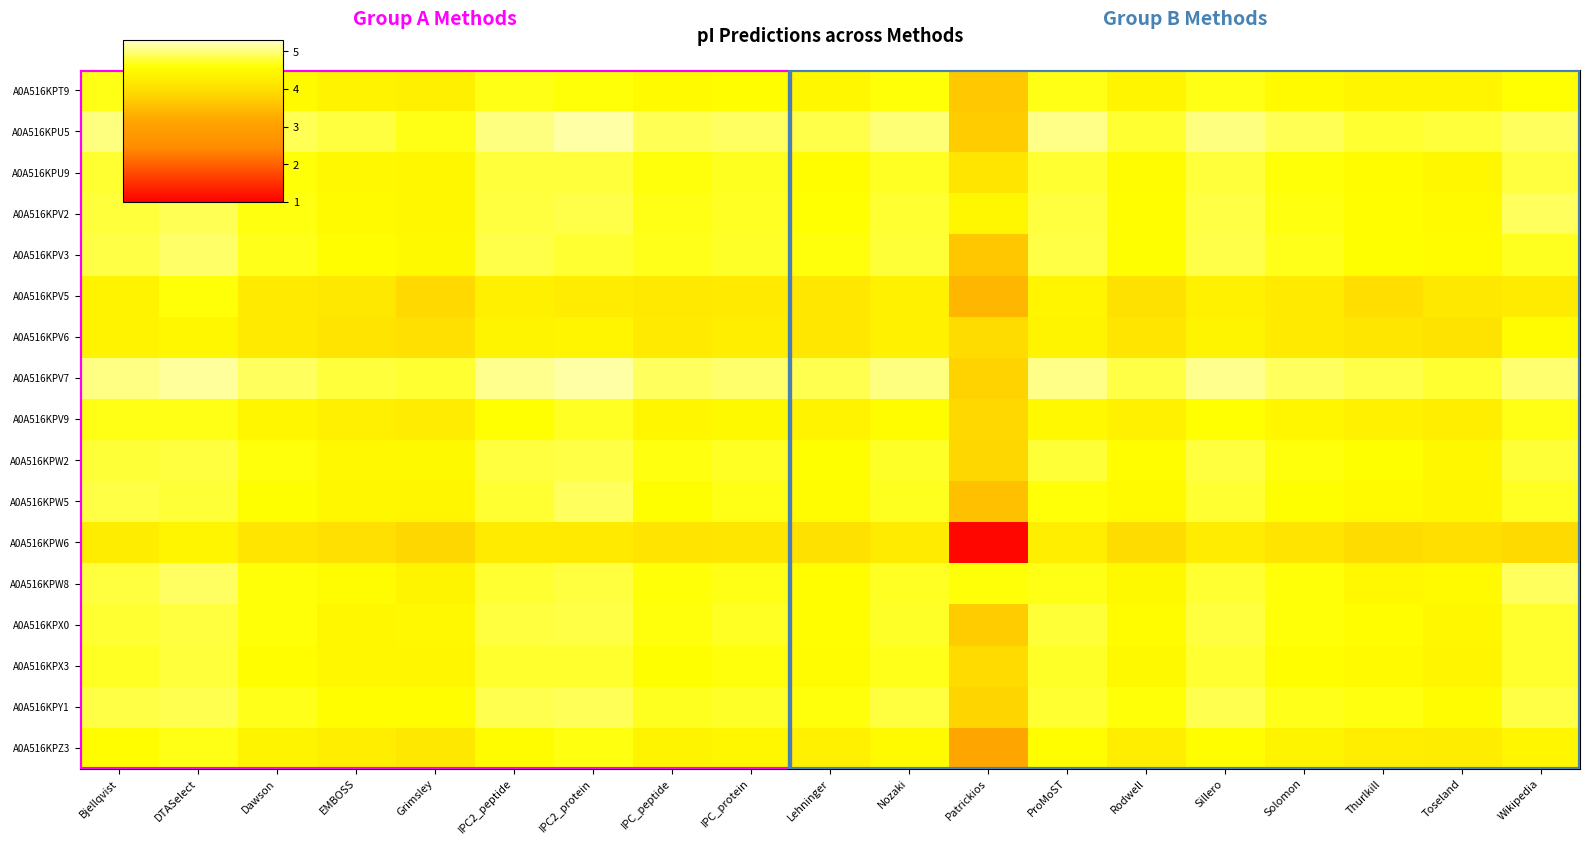

Reading left to right, list all the values displayed in this chart.

A0A516KPT9: Bjellqvist=4.6	DTASelect=4.7	Dawson=4.5	EMBOSS=4.4	Grimsley=4.3	IPC2_peptide=4.7	IPC2_protein=4.6	IPC_peptide=4.5	IPC_protein=4.6	Lehninger=4.4	Nozaki=4.6	Patrickios=3.7	ProMoST=4.6	Rodwell=4.4	Sillero=4.7	Solomon=4.5	Thurlkill=4.4	Toseland=4.4	Wikipedia=4.6
A0A516KPU5: Bjellqvist=5.0	DTASelect=5.2	Dawson=4.9	EMBOSS=4.8	Grimsley=4.6	IPC2_peptide=5.0	IPC2_protein=5.2	IPC_peptide=4.9	IPC_protein=4.9	Lehninger=4.8	Nozaki=5.0	Patrickios=3.7	ProMoST=5.1	Rodwell=4.7	Sillero=5.0	Solomon=4.9	Thurlkill=4.8	Toseland=4.8	Wikipedia=4.9
A0A516KPU9: Bjellqvist=4.8	DTASelect=4.8	Dawson=4.6	EMBOSS=4.5	Grimsley=4.5	IPC2_peptide=4.8	IPC2_protein=4.8	IPC_peptide=4.6	IPC_protein=4.7	Lehninger=4.6	Nozaki=4.7	Patrickios=4.1	ProMoST=4.8	Rodwell=4.5	Sillero=4.8	Solomon=4.6	Thurlkill=4.5	Toseland=4.5	Wikipedia=4.8
A0A516KPV2: Bjellqvist=4.8	DTASelect=4.9	Dawson=4.6	EMBOSS=4.5	Grimsley=4.5	IPC2_peptide=4.8	IPC2_protein=4.8	IPC_peptide=4.6	IPC_protein=4.7	Lehninger=4.6	Nozaki=4.7	Patrickios=4.4	ProMoST=4.8	Rodwell=4.5	Sillero=4.8	Solomon=4.6	Thurlkill=4.5	Toseland=4.5	Wikipedia=4.9
A0A516KPV3: Bjellqvist=4.8	DTASelect=4.9	Dawson=4.7	EMBOSS=4.6	Grimsley=4.5	IPC2_peptide=4.8	IPC2_protein=4.7	IPC_peptide=4.7	IPC_protein=4.7	Lehninger=4.6	Nozaki=4.8	Patrickios=3.6	ProMoST=4.8	Rodwell=4.6	Sillero=4.8	Solomon=4.7	Thurlkill=4.6	Toseland=4.5	Wikipedia=4.7
A0A516KPV5: Bjellqvist=4.4	DTASelect=4.6	Dawson=4.2	EMBOSS=4.2	Grimsley=3.9	IPC2_peptide=4.3	IPC2_protein=4.3	IPC_peptide=4.2	IPC_protein=4.2	Lehninger=4.2	Nozaki=4.3	Patrickios=3.4	ProMoST=4.4	Rodwell=4.0	Sillero=4.3	Solomon=4.2	Thurlkill=4.0	Toseland=4.2	Wikipedia=4.2
A0A516KPV6: Bjellqvist=4.4	DTASelect=4.4	Dawson=4.2	EMBOSS=4.1	Grimsley=4.0	IPC2_peptide=4.4	IPC2_protein=4.4	IPC_peptide=4.2	IPC_protein=4.3	Lehninger=4.2	Nozaki=4.3	Patrickios=4.0	ProMoST=4.4	Rodwell=4.1	Sillero=4.4	Solomon=4.2	Thurlkill=4.1	Toseland=4.1	Wikipedia=4.5
A0A516KPV7: Bjellqvist=5.0	DTASelect=5.1	Dawson=4.9	EMBOSS=4.8	Grimsley=4.8	IPC2_peptide=5.1	IPC2_protein=5.2	IPC_peptide=4.9	IPC_protein=5.0	Lehninger=4.9	Nozaki=5.0	Patrickios=3.8	ProMoST=5.1	Rodwell=4.8	Sillero=5.1	Solomon=4.9	Thurlkill=4.8	Toseland=4.8	Wikipedia=5.0
A0A516KPV9: Bjellqvist=4.7	DTASelect=4.6	Dawson=4.4	EMBOSS=4.3	Grimsley=4.3	IPC2_peptide=4.6	IPC2_protein=4.7	IPC_peptide=4.4	IPC_protein=4.5	Lehninger=4.4	Nozaki=4.5	Patrickios=3.9	ProMoST=4.5	Rodwell=4.3	Sillero=4.6	Solomon=4.4	Thurlkill=4.3	Toseland=4.3	Wikipedia=4.7
A0A516KPW2: Bjellqvist=4.8	DTASelect=4.8	Dawson=4.6	EMBOSS=4.5	Grimsley=4.5	IPC2_peptide=4.8	IPC2_protein=4.8	IPC_peptide=4.6	IPC_protein=4.7	Lehninger=4.6	Nozaki=4.7	Patrickios=3.9	ProMoST=4.8	Rodwell=4.5	Sillero=4.8	Solomon=4.6	Thurlkill=4.6	Toseland=4.4	Wikipedia=4.8
A0A516KPW5: Bjellqvist=4.8	DTASelect=4.8	Dawson=4.6	EMBOSS=4.4	Grimsley=4.4	IPC2_peptide=4.7	IPC2_protein=4.9	IPC_peptide=4.6	IPC_protein=4.6	Lehninger=4.5	Nozaki=4.7	Patrickios=3.5	ProMoST=4.6	Rodwell=4.5	Sillero=4.7	Solomon=4.6	Thurlkill=4.5	Toseland=4.4	Wikipedia=4.7
A0A516KPW6: Bjellqvist=4.3	DTASelect=4.4	Dawson=4.1	EMBOSS=4.0	Grimsley=3.9	IPC2_peptide=4.2	IPC2_protein=4.2	IPC_peptide=4.1	IPC_protein=4.1	Lehninger=4.0	Nozaki=4.2	Patrickios=1.1	ProMoST=4.3	Rodwell=4.0	Sillero=4.3	Solomon=4.1	Thurlkill=4.0	Toseland=4.0	Wikipedia=3.9
A0A516KPW8: Bjellqvist=4.8	DTASelect=4.9	Dawson=4.6	EMBOSS=4.5	Grimsley=4.4	IPC2_peptide=4.7	IPC2_protein=4.8	IPC_peptide=4.6	IPC_protein=4.6	Lehninger=4.6	Nozaki=4.7	Patrickios=4.6	ProMoST=4.6	Rodwell=4.5	Sillero=4.8	Solomon=4.6	Thurlkill=4.5	Toseland=4.5	Wikipedia=4.9
A0A516KPX0: Bjellqvist=4.8	DTASelect=4.8	Dawson=4.6	EMBOSS=4.5	Grimsley=4.5	IPC2_peptide=4.8	IPC2_protein=4.8	IPC_peptide=4.6	IPC_protein=4.7	Lehninger=4.6	Nozaki=4.7	Patrickios=3.7	ProMoST=4.8	Rodwell=4.5	Sillero=4.8	Solomon=4.6	Thurlkill=4.6	Toseland=4.4	Wikipedia=4.7
A0A516KPX3: Bjellqvist=4.7	DTASelect=4.8	Dawson=4.6	EMBOSS=4.4	Grimsley=4.4	IPC2_peptide=4.7	IPC2_protein=4.7	IPC_peptide=4.6	IPC_protein=4.6	Lehninger=4.5	Nozaki=4.7	Patrickios=3.9	ProMoST=4.7	Rodwell=4.5	Sillero=4.7	Solomon=4.6	Thurlkill=4.5	Toseland=4.4	Wikipedia=4.7
A0A516KPY1: Bjellqvist=4.8	DTASelect=4.9	Dawson=4.7	EMBOSS=4.5	Grimsley=4.6	IPC2_peptide=4.9	IPC2_protein=4.9	IPC_peptide=4.7	IPC_protein=4.7	Lehninger=4.6	Nozaki=4.8	Patrickios=3.8	ProMoST=4.8	Rodwell=4.6	Sillero=4.9	Solomon=4.7	Thurlkill=4.6	Toseland=4.5	Wikipedia=4.8
A0A516KPZ3: Bjellqvist=4.5	DTASelect=4.6	Dawson=4.4	EMBOSS=4.3	Grimsley=4.2	IPC2_peptide=4.5	IPC2_protein=4.6	IPC_peptide=4.4	IPC_protein=4.4	Lehninger=4.3	Nozaki=4.5	Patrickios=3.2	ProMoST=4.6	Rodwell=4.3	Sillero=4.5	Solomon=4.4	Thurlkill=4.3	Toseland=4.3	Wikipedia=4.4